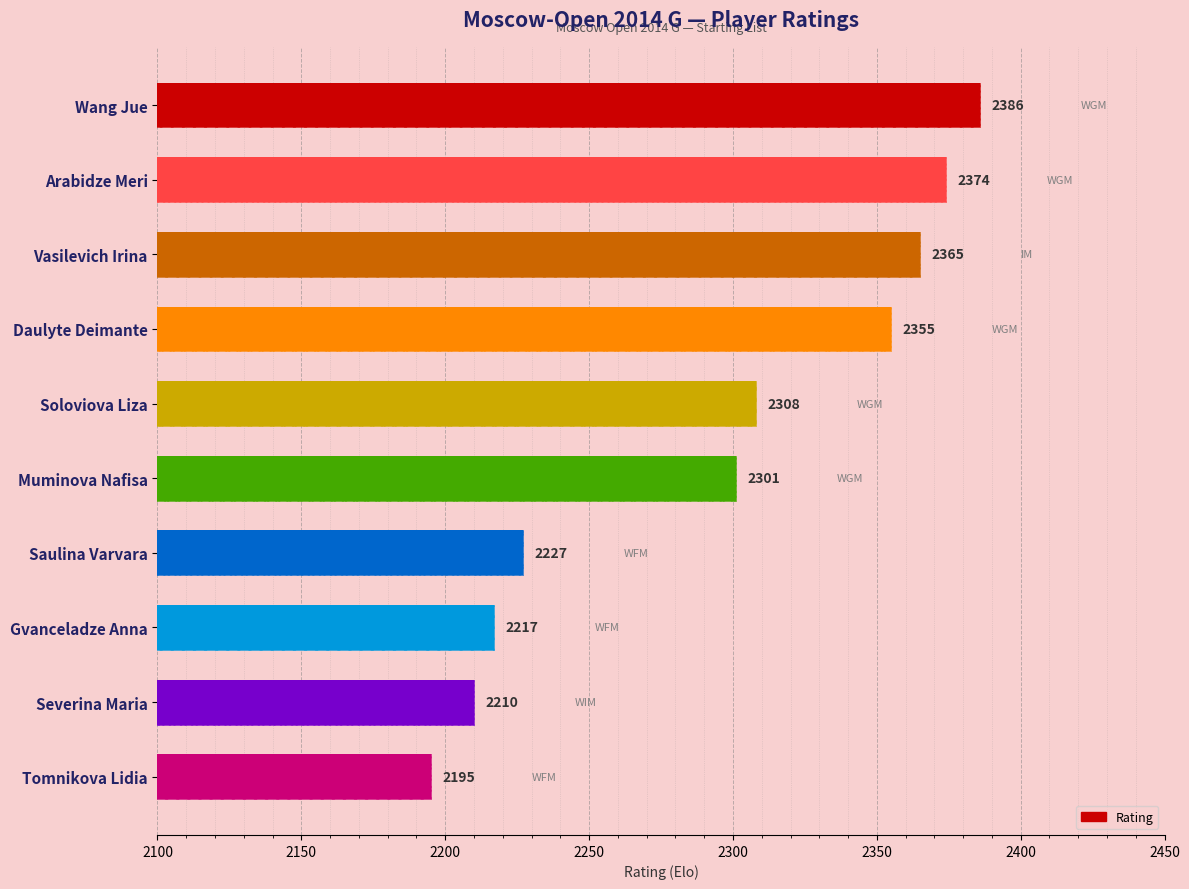

Are the bars grouped side by side (vs. stacked)?

No